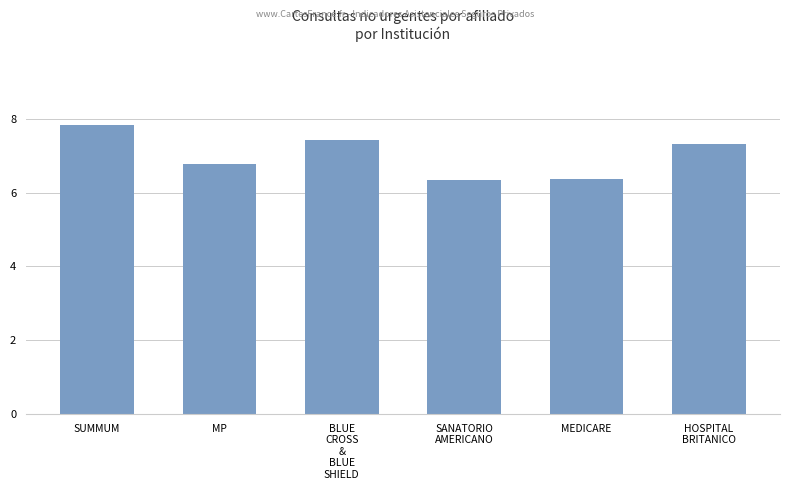

What is the value of the 6th bar from the left?

7.3